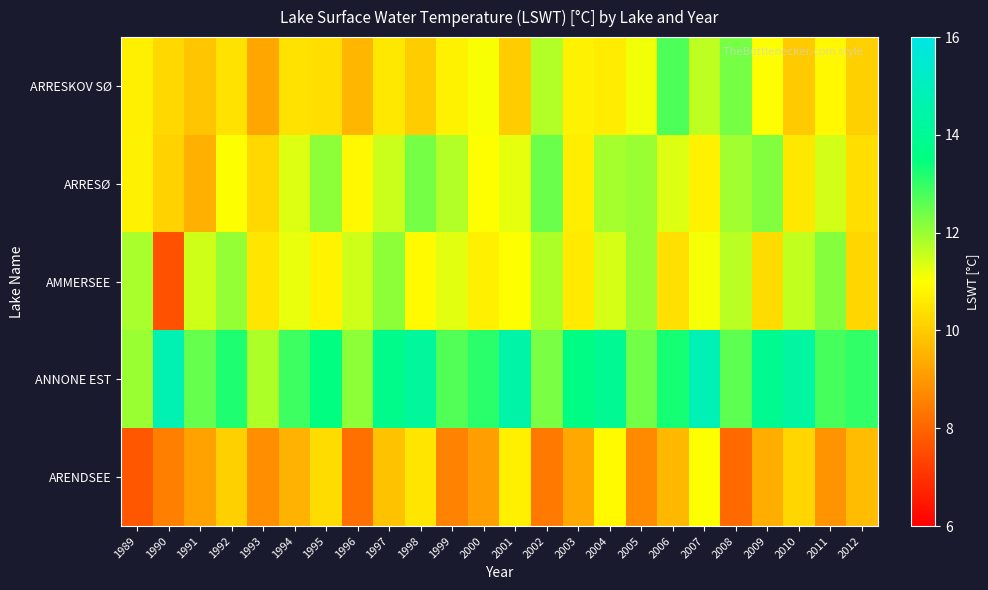

Between 1989 and 1990, which series saw the biggest shift?

AMMERSEE